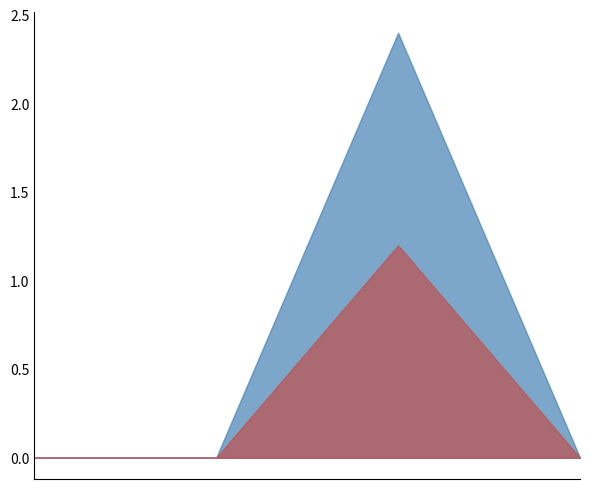

What are all the series names shown in the legend?

Prescribed displacement, Prescribed displacement scaled